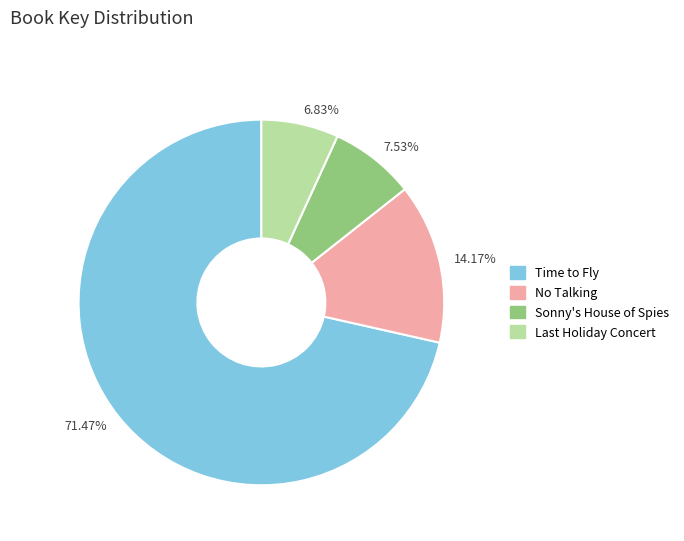

Which category accounts for the majority?

Time to Fly